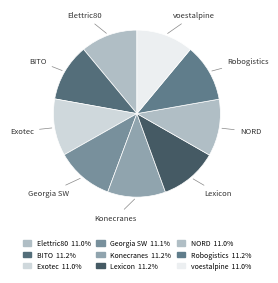

Does any single category account for the majority?

No